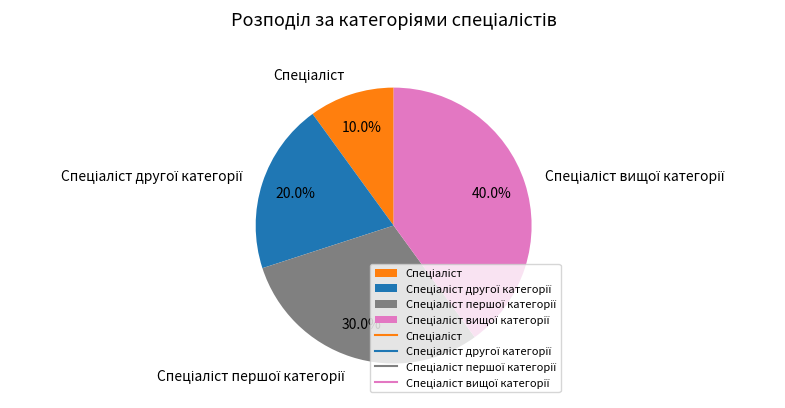

Is there a majority slice in this chart?

No